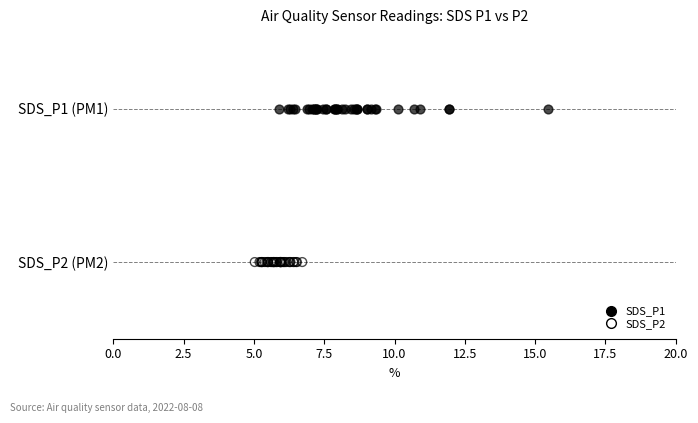

Which series reaches the minimum Y coordinate?

SDS_P2